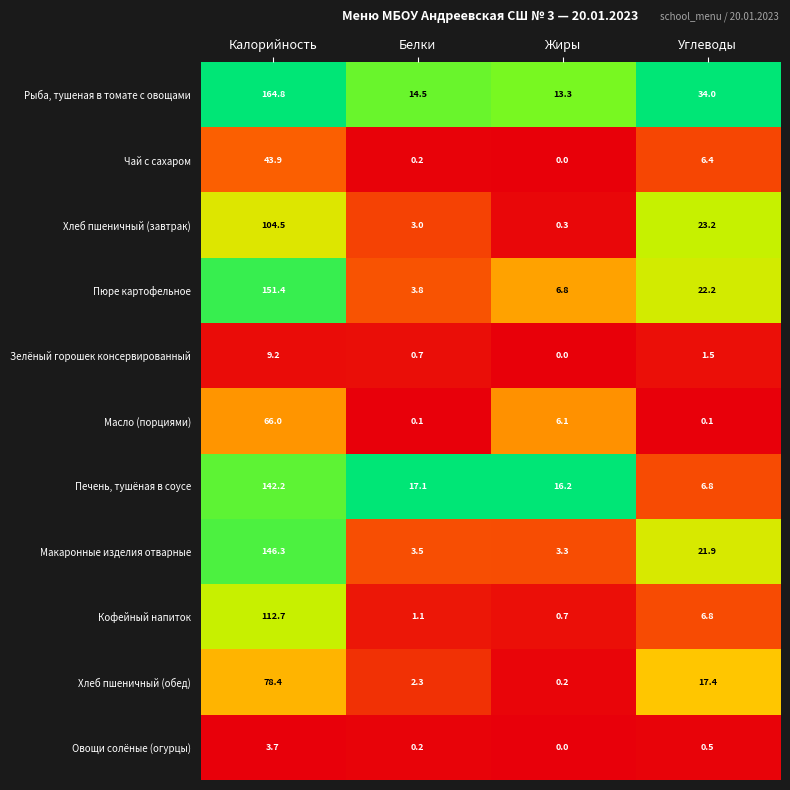

Which series has the largest total across all categories?

Рыба, тушеная в томате с овощами